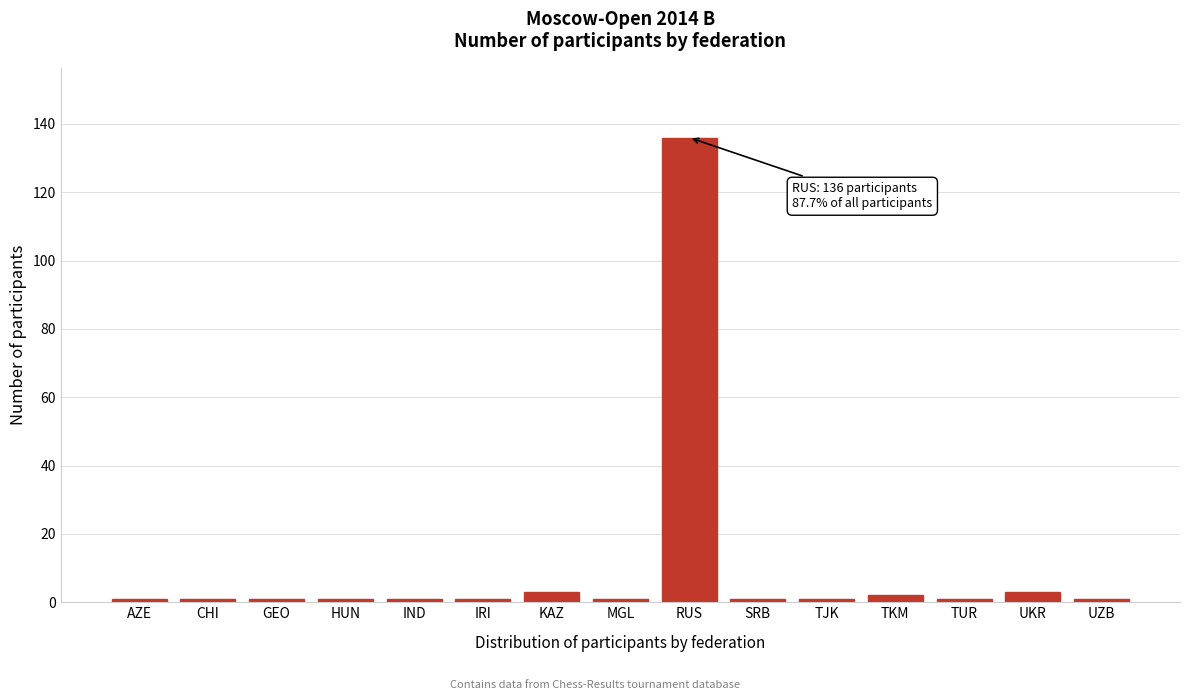

Reading left to right, what are all the values shown in this chart?

1	1	1	1	1	1	3	1	136	1	1	2	1	3	1